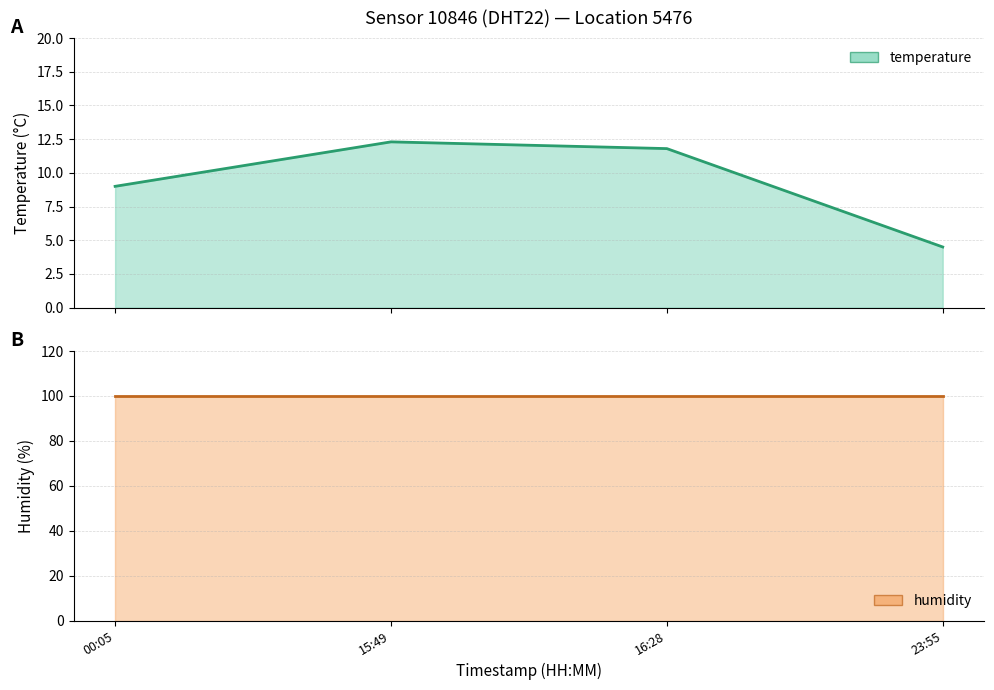

At which label is the value closest to 8?

00:05